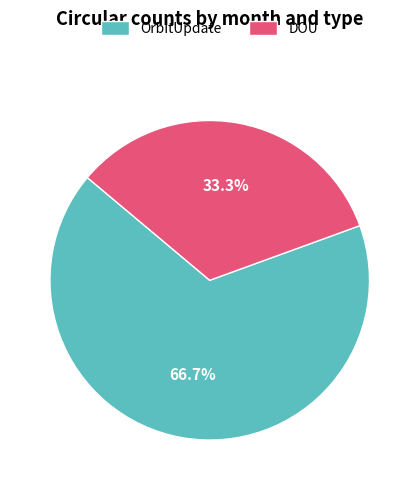

Is there a majority slice in this chart?

Yes